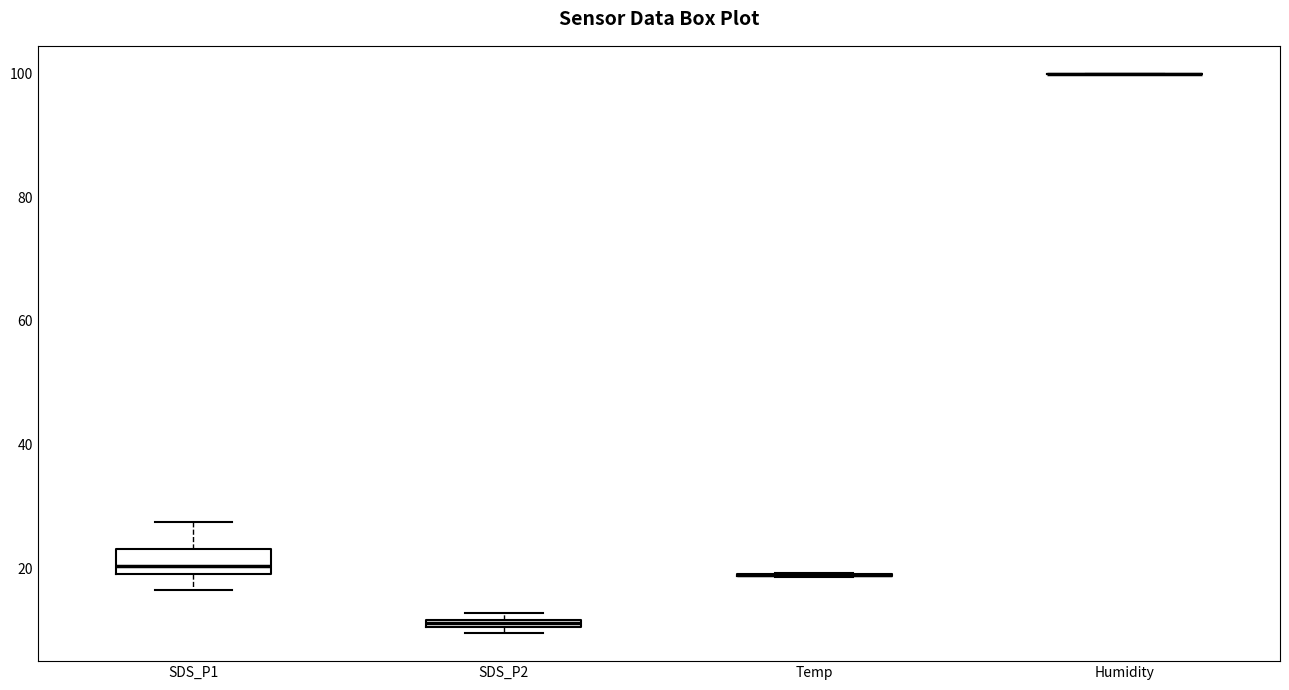

Comparing the boxes themselves (not the whiskers), which one is the tallest?

SDS_P1